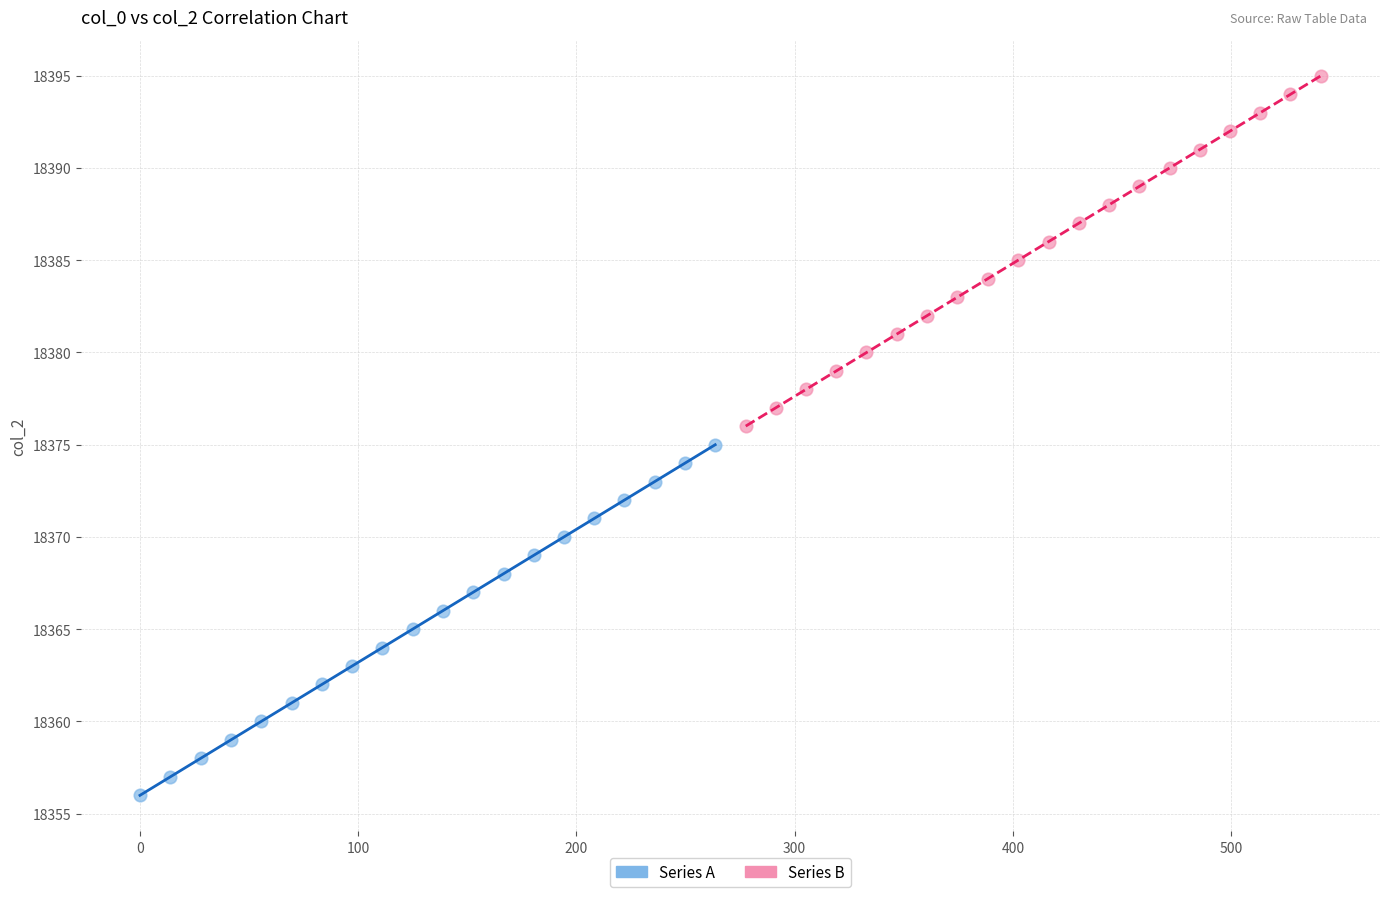

Which series contains the lowest Y value?

Series A